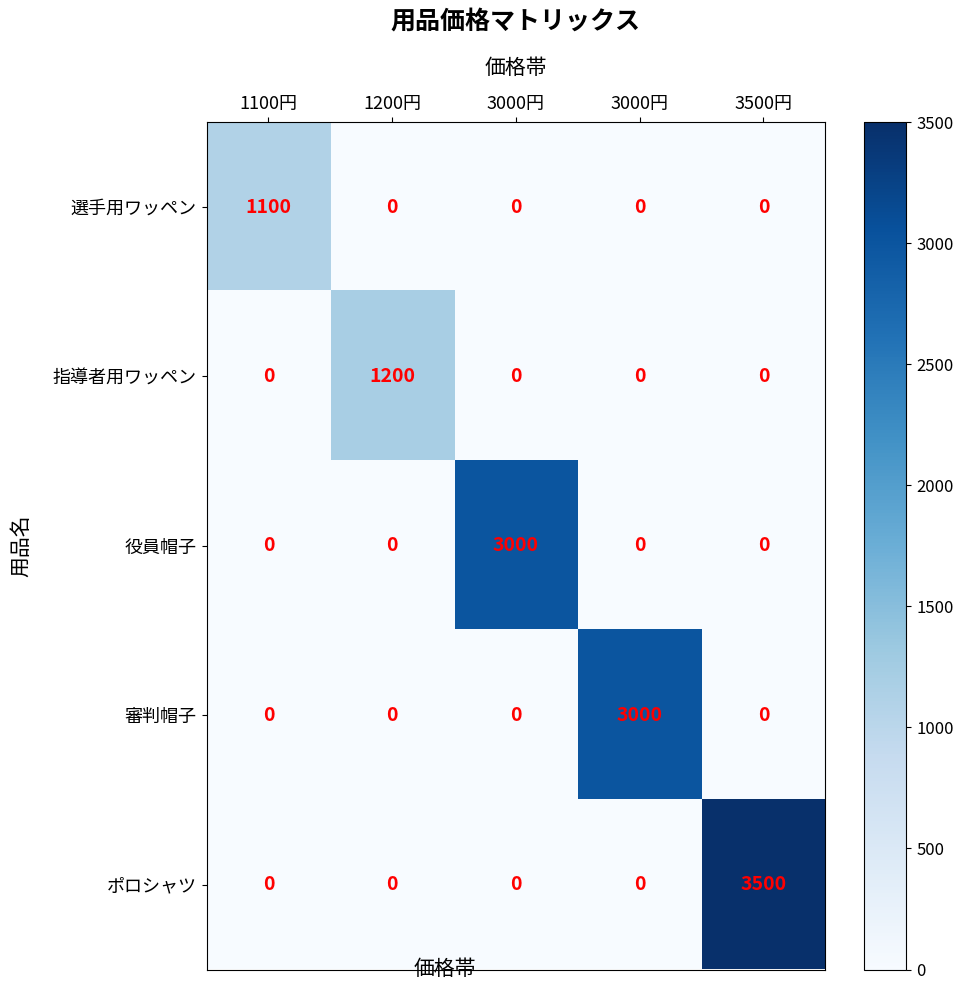

What is the total value across all series at 3000円?

3000